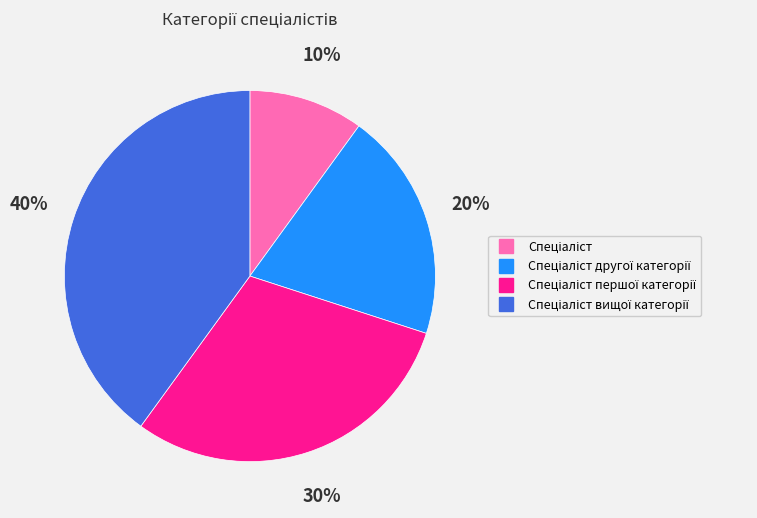

Is there any slice that represents more than half of the pie?

No